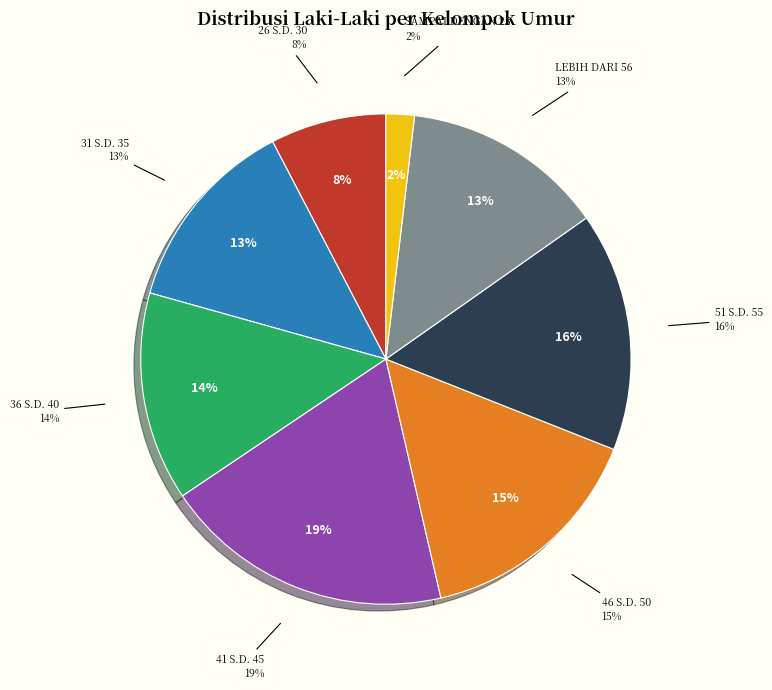

True or false: 41 S.D. 45 accounts for 19% of the total.

True